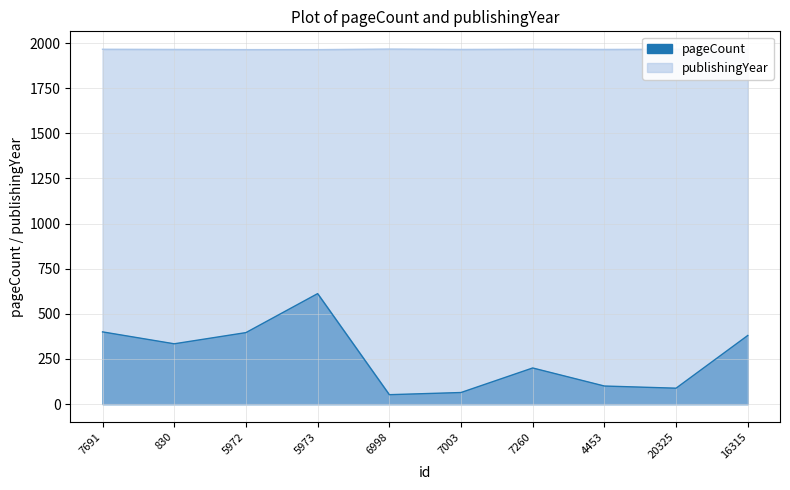

Where does the publishingYear series first go above 1966?

6998